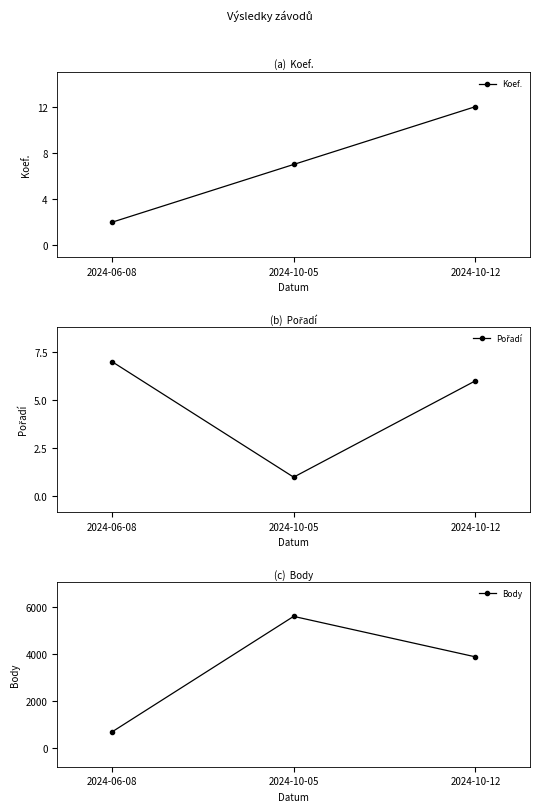

What position from the left is 2024-10-12?

3